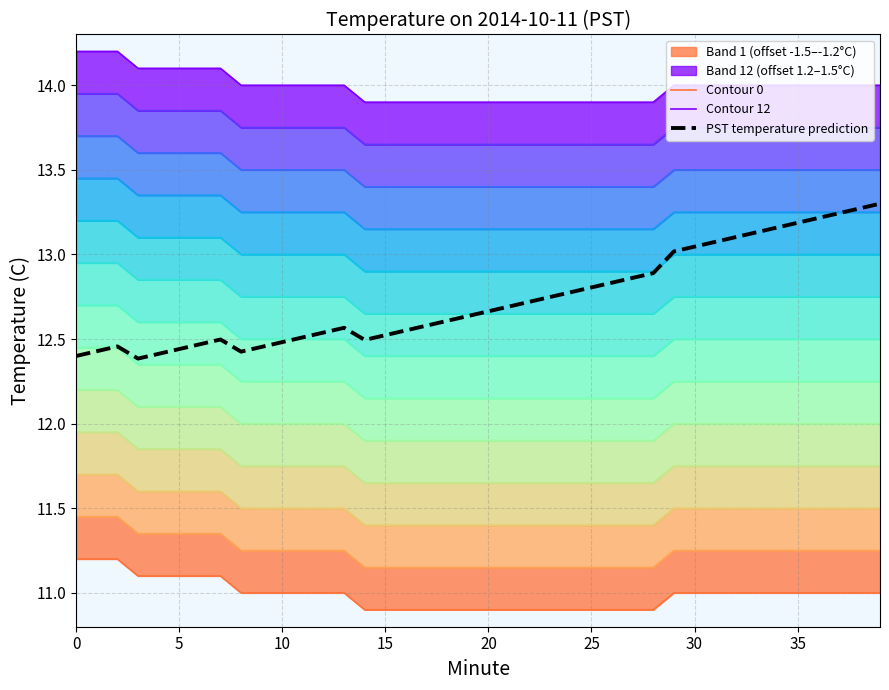

Count the number of categories in the chart.

40